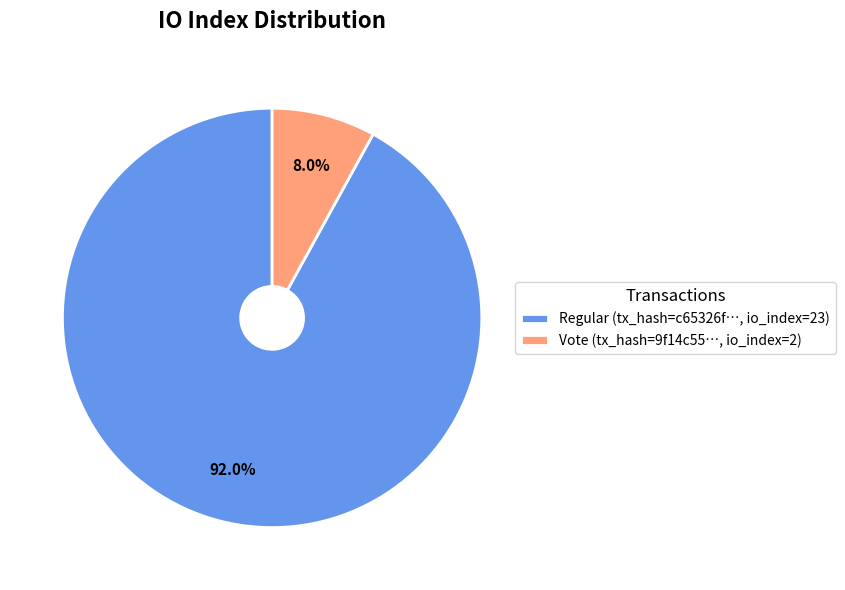

Is there any slice that represents more than half of the pie?

Yes